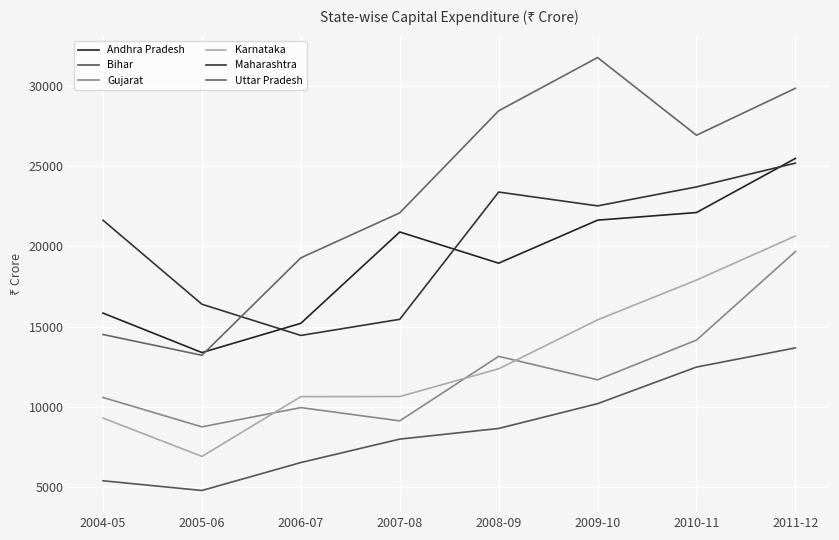

List the series in order of their peak value, highest first.

Uttar Pradesh, Andhra Pradesh, Maharashtra, Karnataka, Gujarat, Bihar